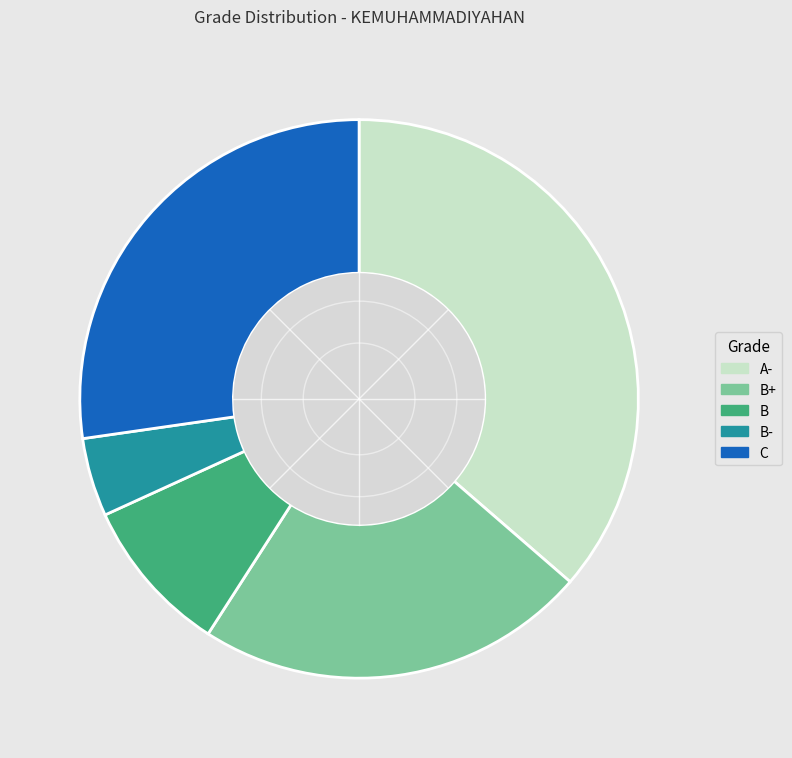

Does B+ account for over 50% of the chart?

No